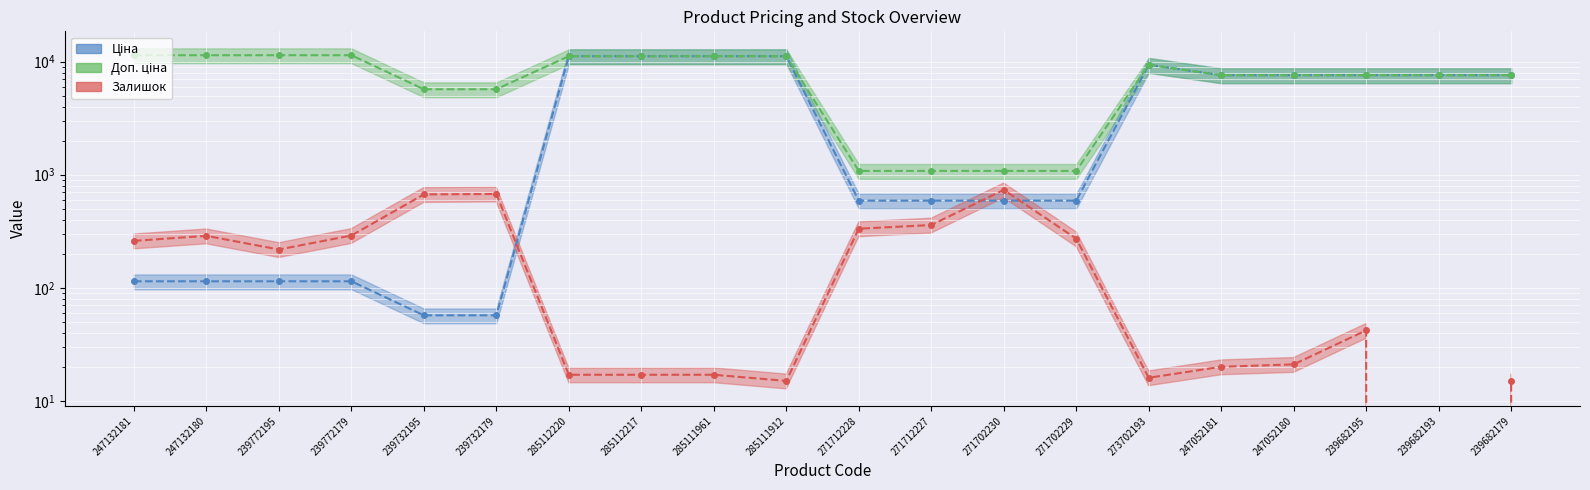

How many values in the Ціна series are below 7596?

10